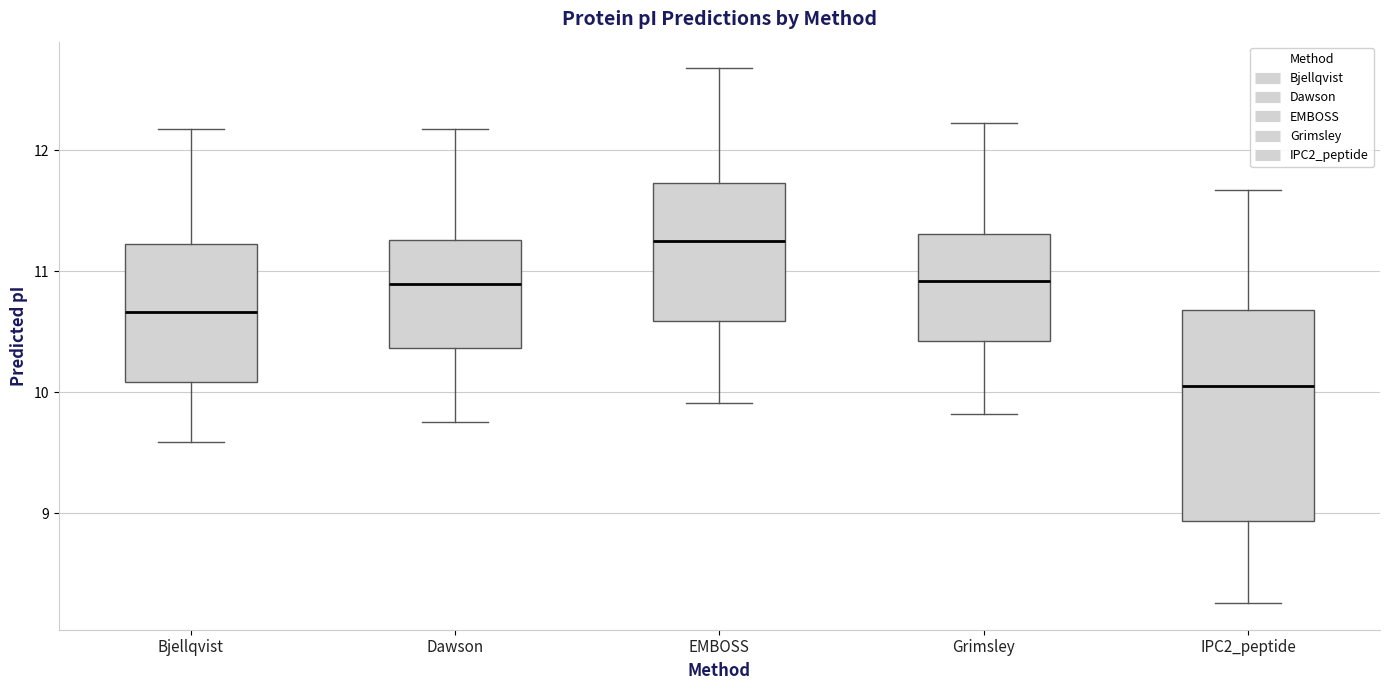

Reading left to right, read every box against the y-axis: the position of its median line, the range the box covers, and the ends of its whiskers. The values are not printed on the chart, so give them approximately, as read against the axis.

Bjellqvist: median 10.7, box 10.1 to 11.2, whiskers 9.6 to 12.2
Dawson: median 10.9, box 10.4 to 11.3, whiskers 9.8 to 12.2
EMBOSS: median 11.2, box 10.6 to 11.7, whiskers 9.9 to 12.7
Grimsley: median 10.9, box 10.4 to 11.3, whiskers 9.8 to 12.2
IPC2_peptide: median 10.1, box 8.9 to 10.7, whiskers 8.3 to 11.7